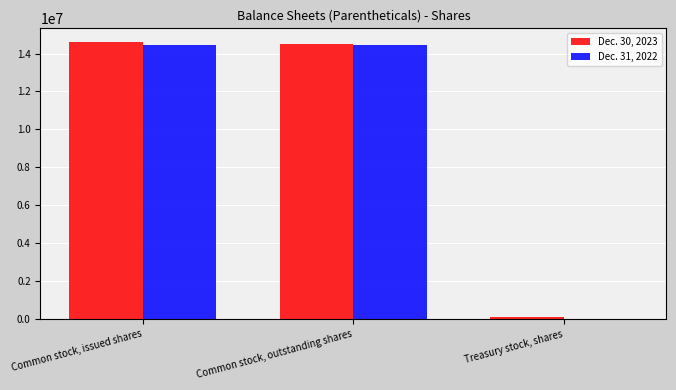

The Dec. 30, 2023 series shows 8962394 at Common stock, outstanding shares. True or false?

False